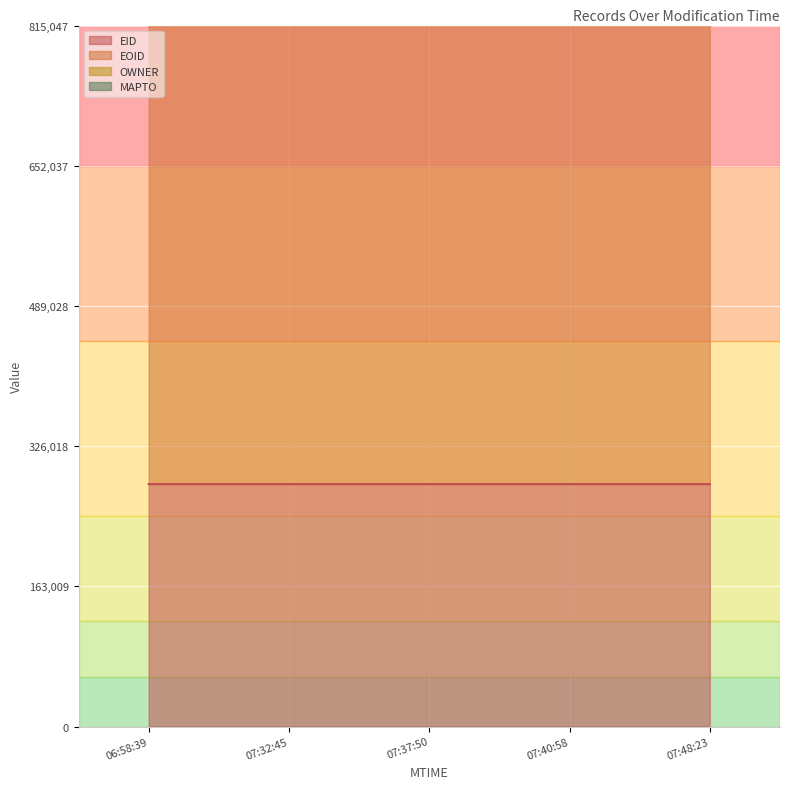

What is the total value across all series at 2014-08-11T06:58:39?

1196838